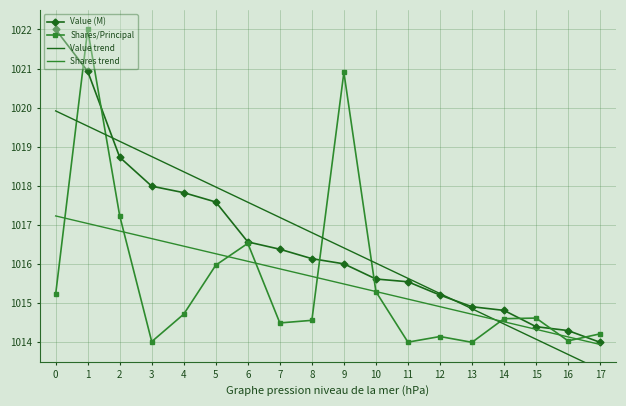

What are all the series names shown in the legend?

Value (M), Shares/Principal, Value trend, Shares trend